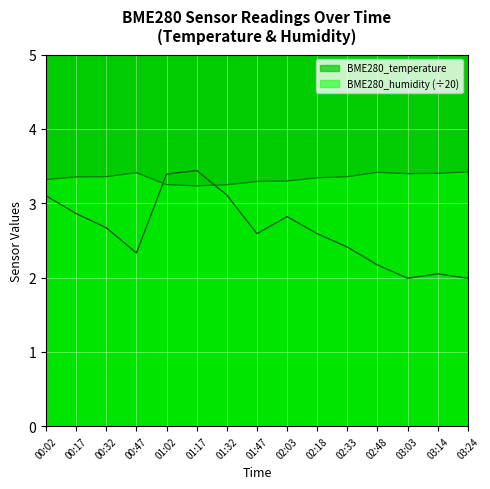

What are all the series names shown in the legend?

BME280_temperature, BME280_humidity (÷20)